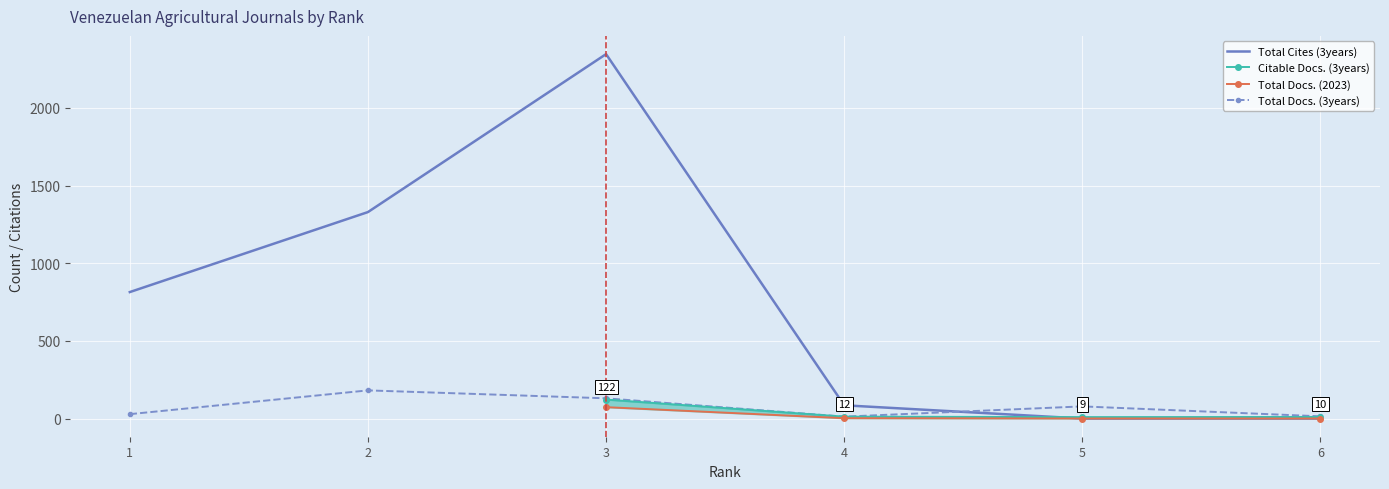

What is the sum of all Total Docs. (3years) values?

443